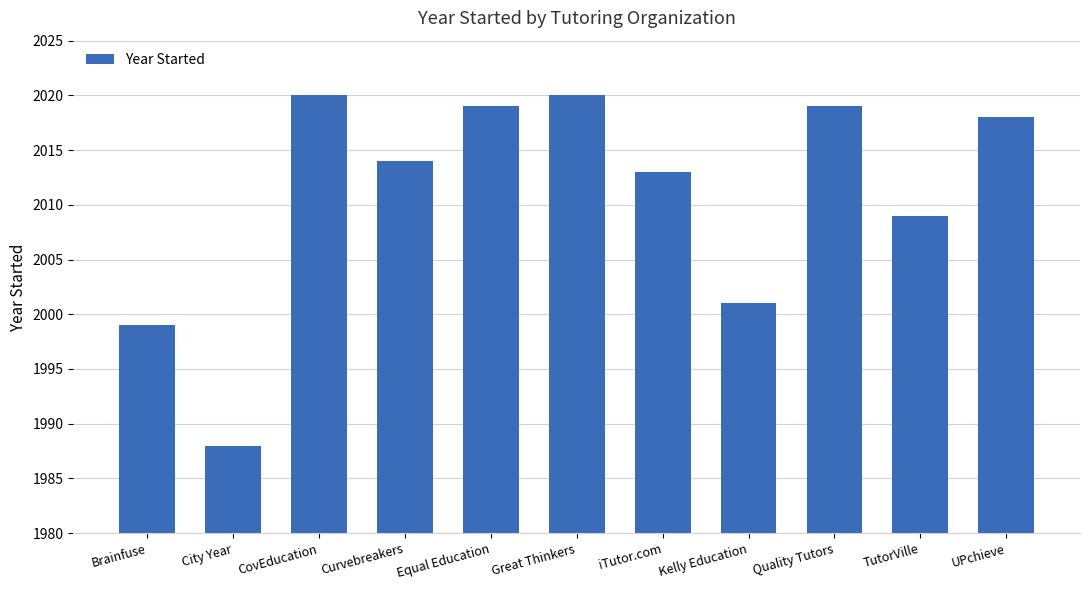

What is the label of the 8th bar from the right?

Curvebreakers